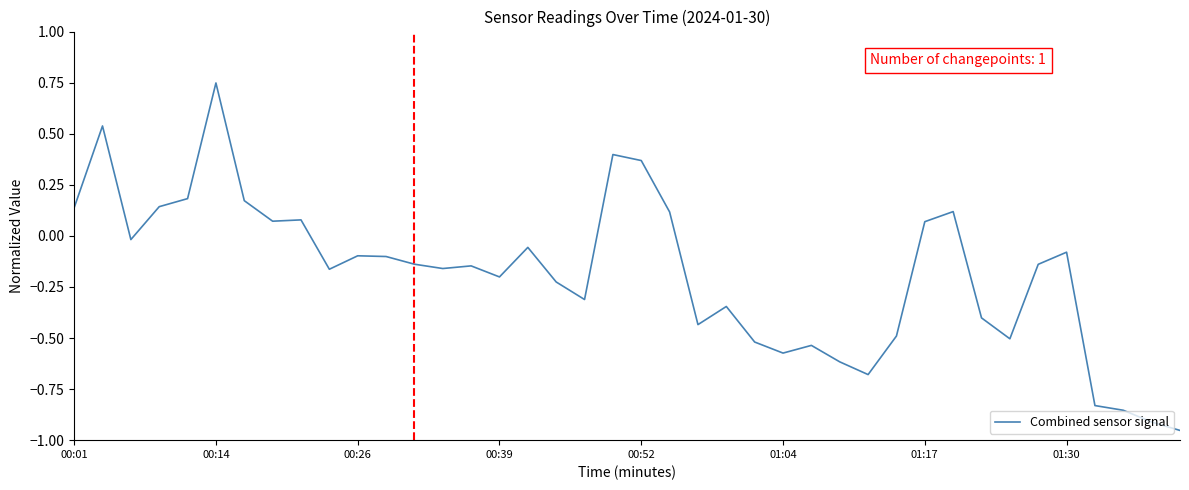

What is the difference between the maximum and minimum values?

1.7